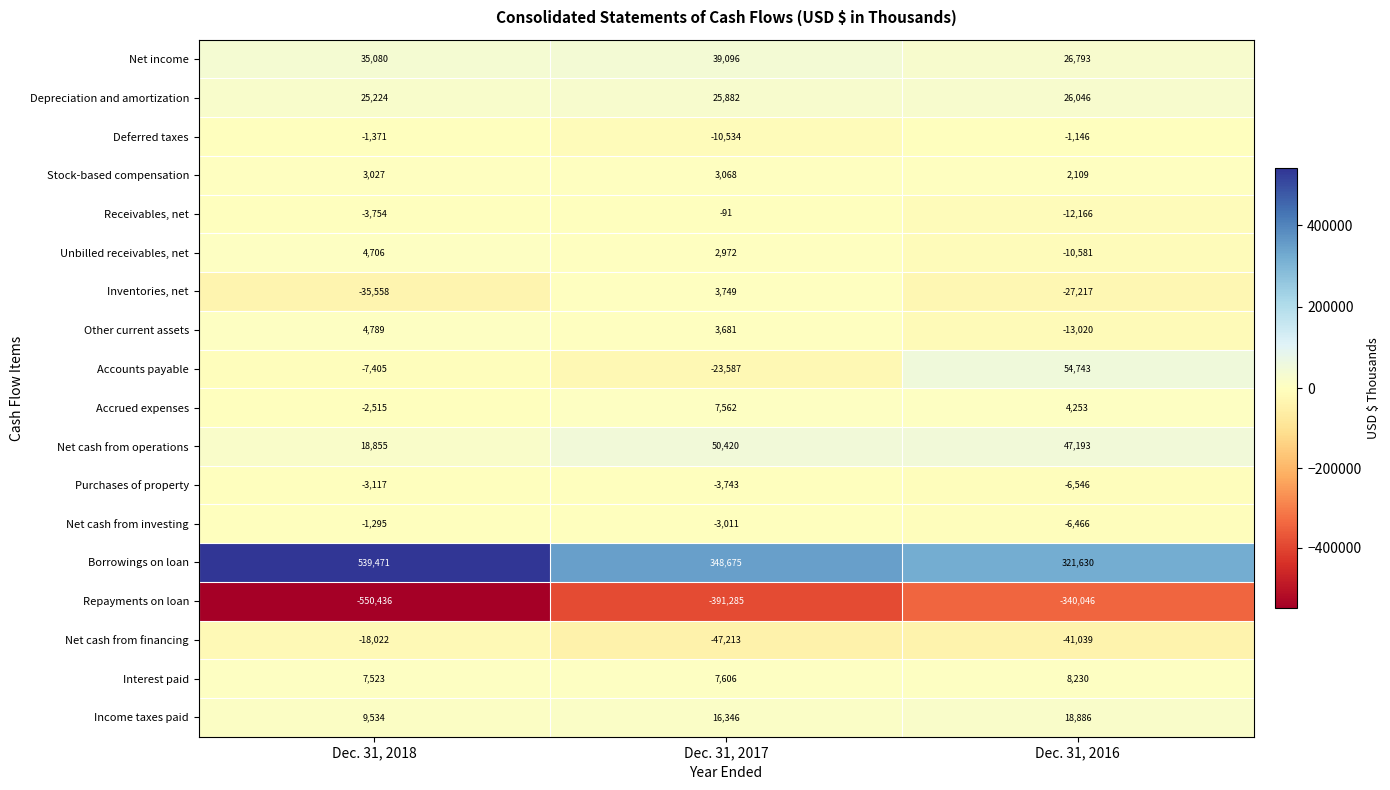

At which label does Unbilled receivables, net first exceed 2972?

Dec. 31, 2018